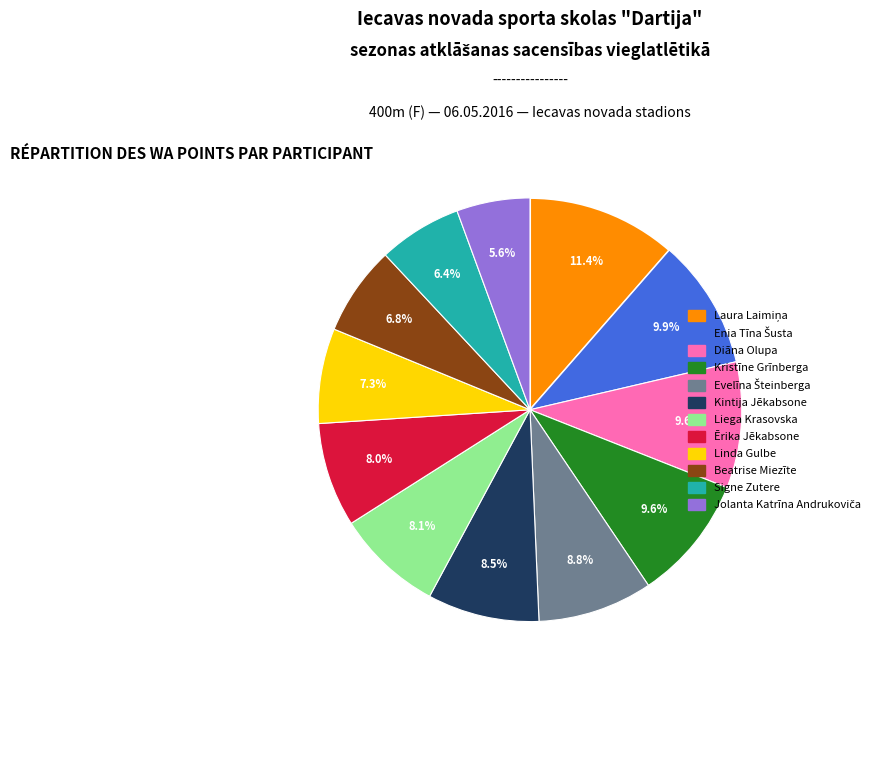

To the nearest percent, what is the difference between the largest and smallest slice percentages?

6%